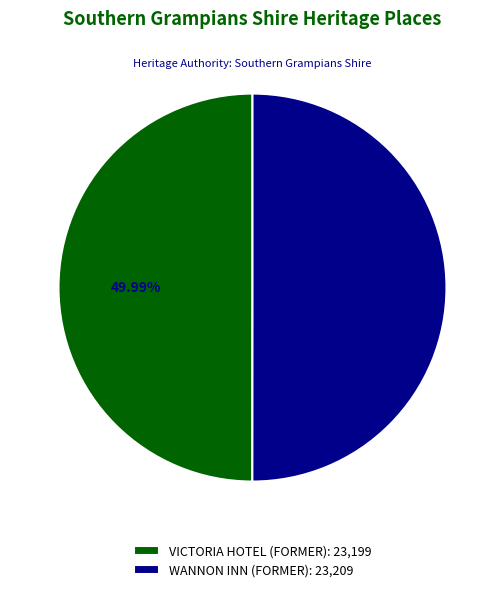

To the nearest percent, what percentage of the pie is WANNON INN (FORMER)?

50%